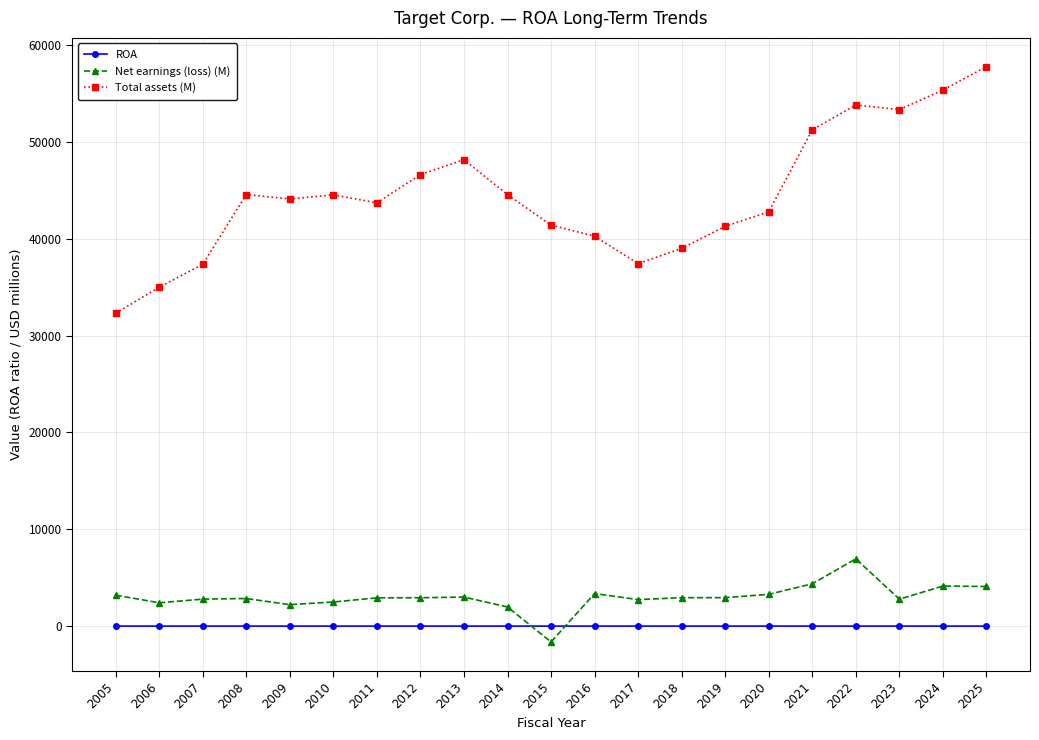

Count the number of categories in the chart.

21